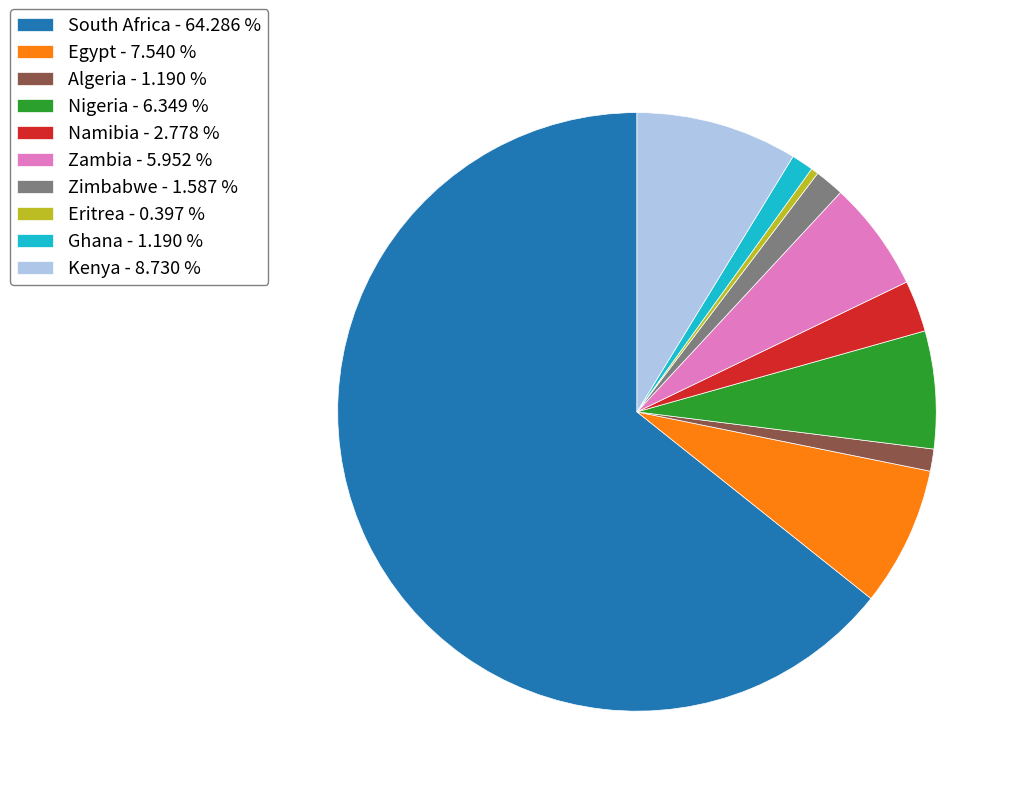

Between Namibia - 2.778 % and Eritrea - 0.397 %, which is larger?

Namibia - 2.778 %